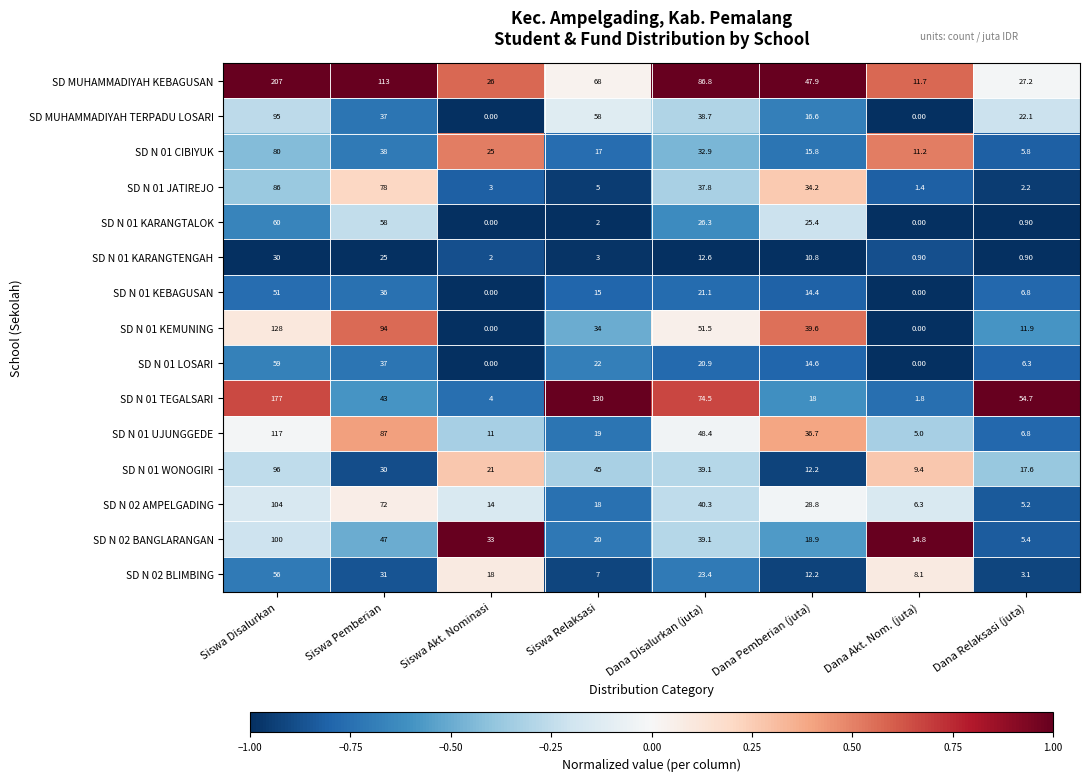

Which series has the largest range (max minus min)?

SD MUHAMMADIYAH KEBAGUSAN